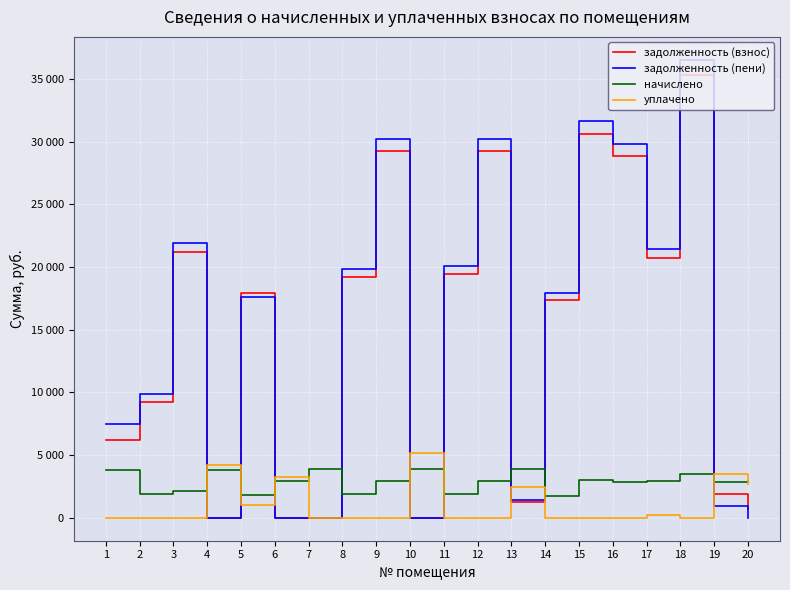

Which series changed the most between 2 and 14?

задолженность (взнос)